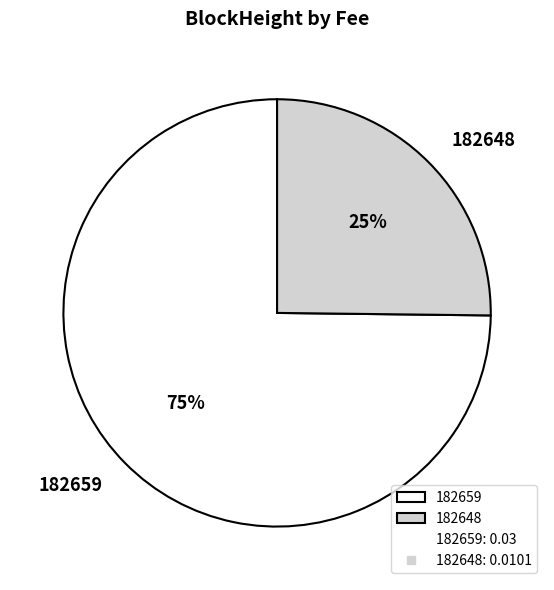

How many segments does this pie chart have?

2